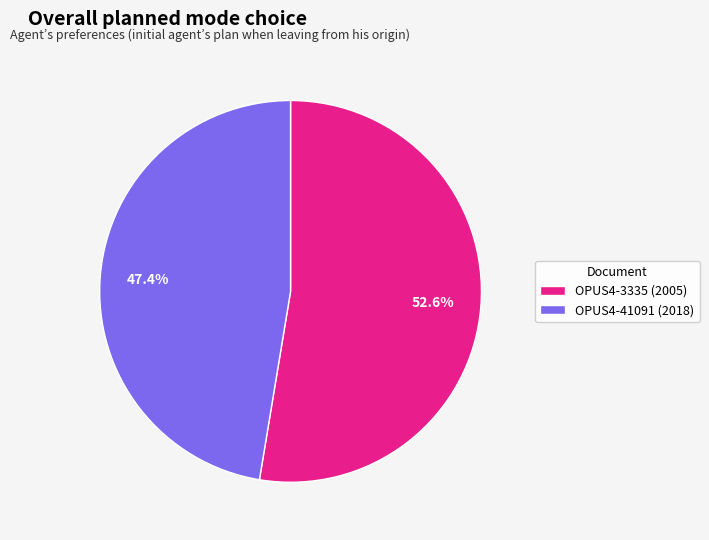

Which category has the biggest portion of the pie?

OPUS4-3335 (2005)